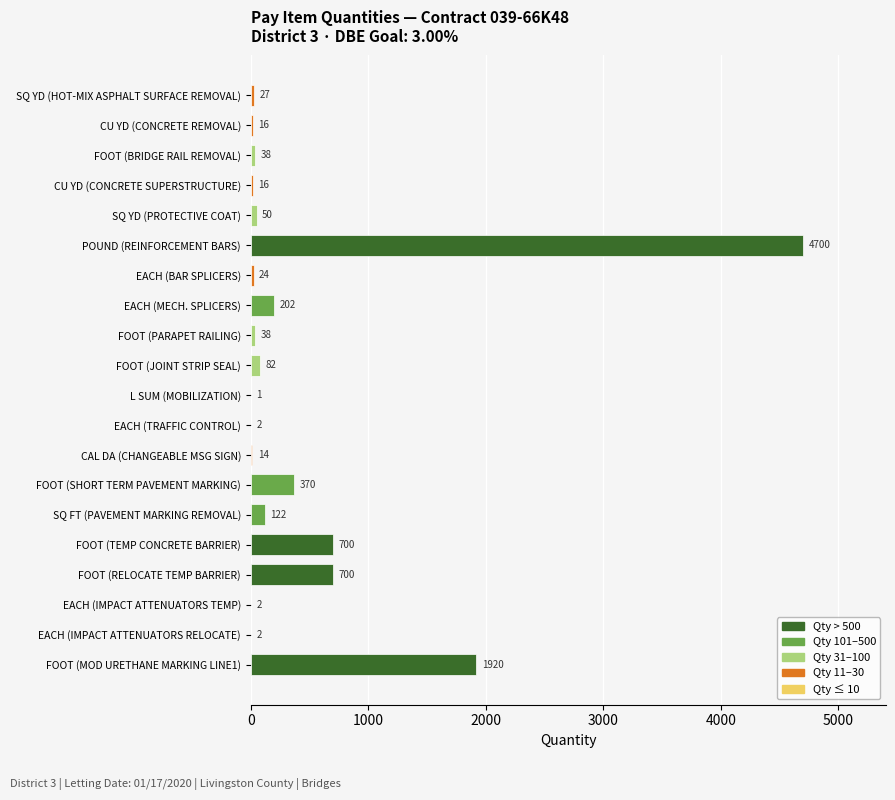

Where is the data nearest to the value 2350?

FOOT (MOD URETHANE MARKING LINE1)